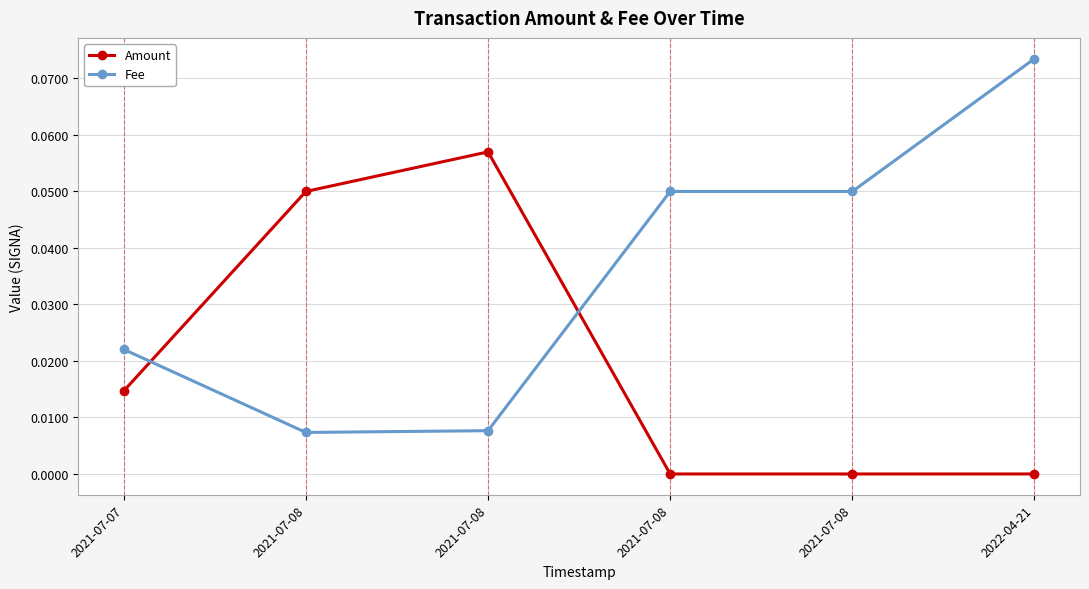

List the labels in order of Fee value, smallest first.

2021-07-08, 2021-07-08, 2021-07-07, 2021-07-08, 2021-07-08, 2022-04-21